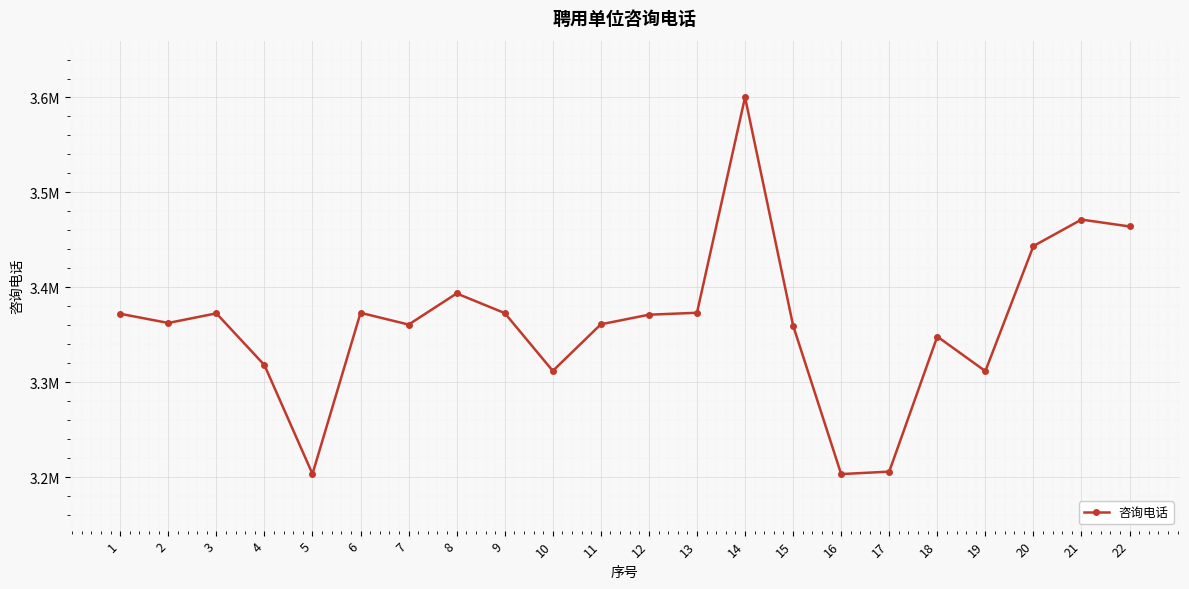

What is the difference between the maximum and second lowest values?

396987